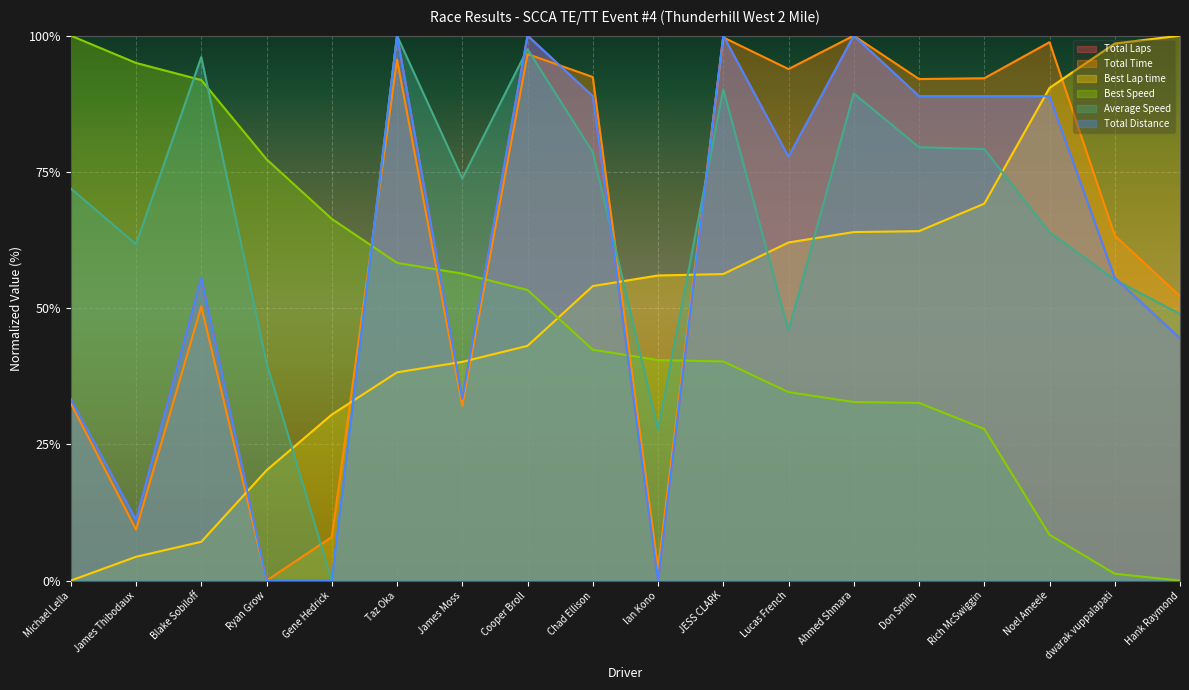

Rank the series by their maximum value, from lowest to highest.

Total Laps, Total Time, Best Lap time, Best Speed, Average Speed, Total Distance